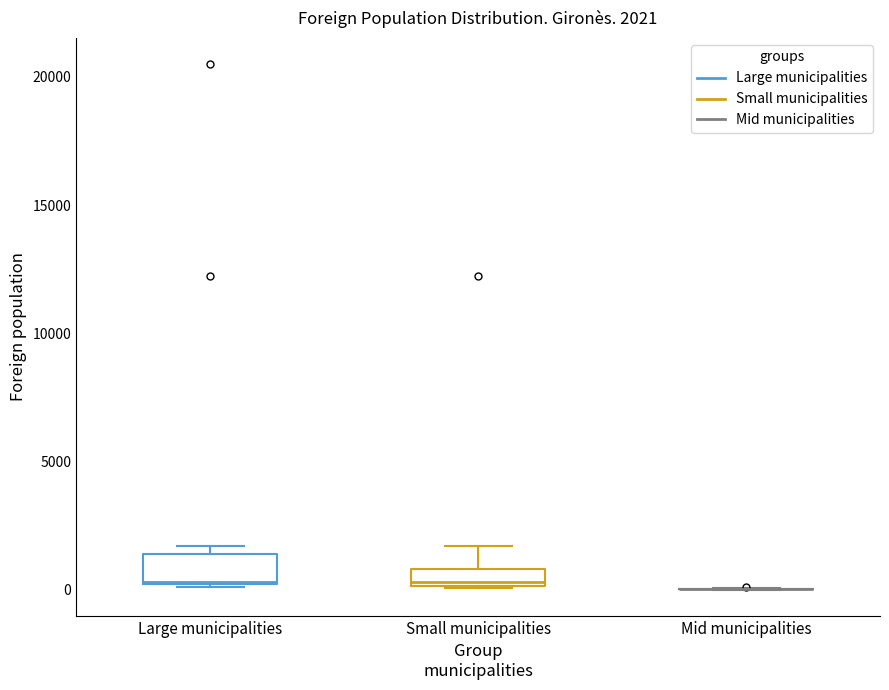

Comparing the boxes themselves (not the whiskers), which one is the tallest?

Large municipalities